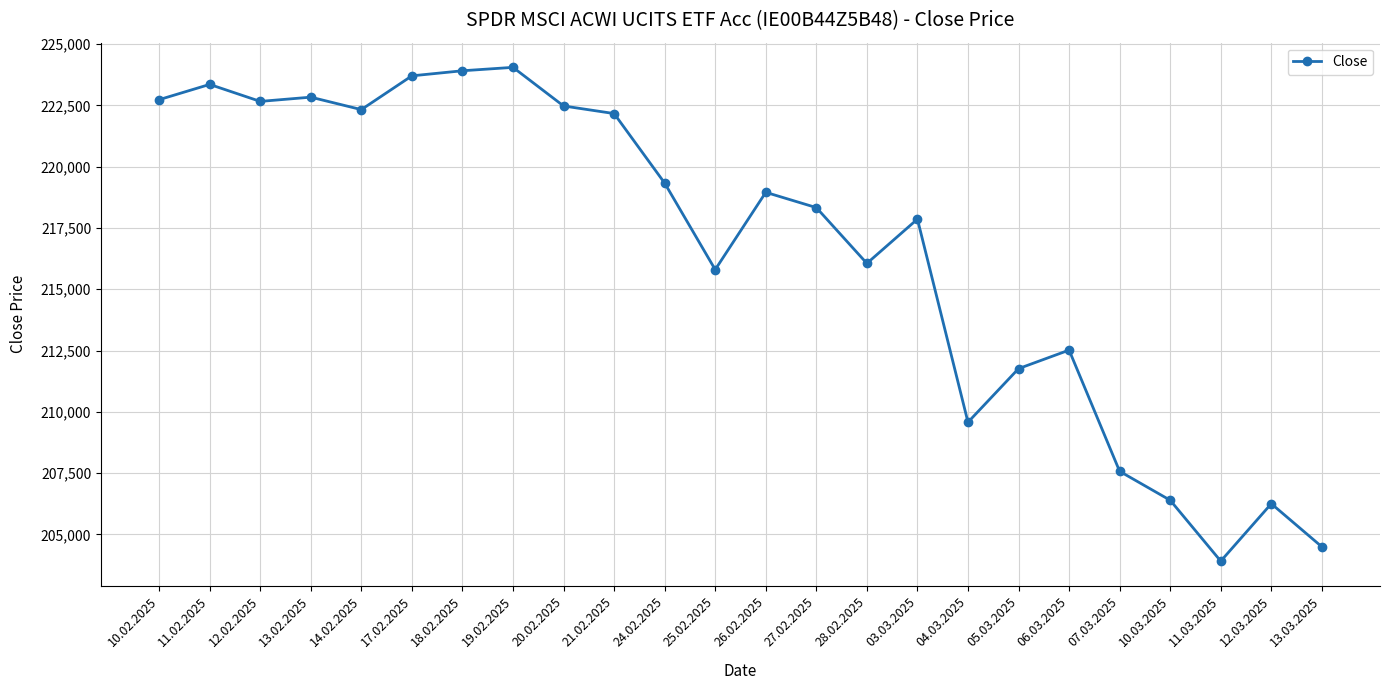

What is the sum of the values at 17.02.2025 and 10.02.2025?

446442